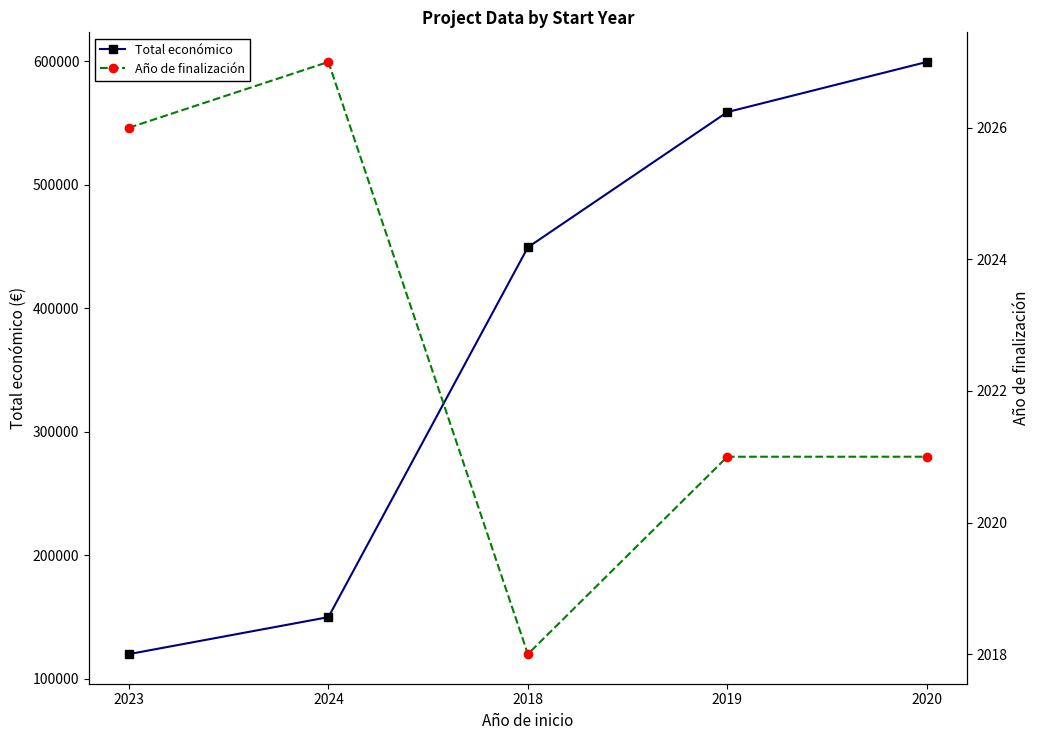

Rank the series by their maximum value, from highest to lowest.

Total económico, Año de finalización